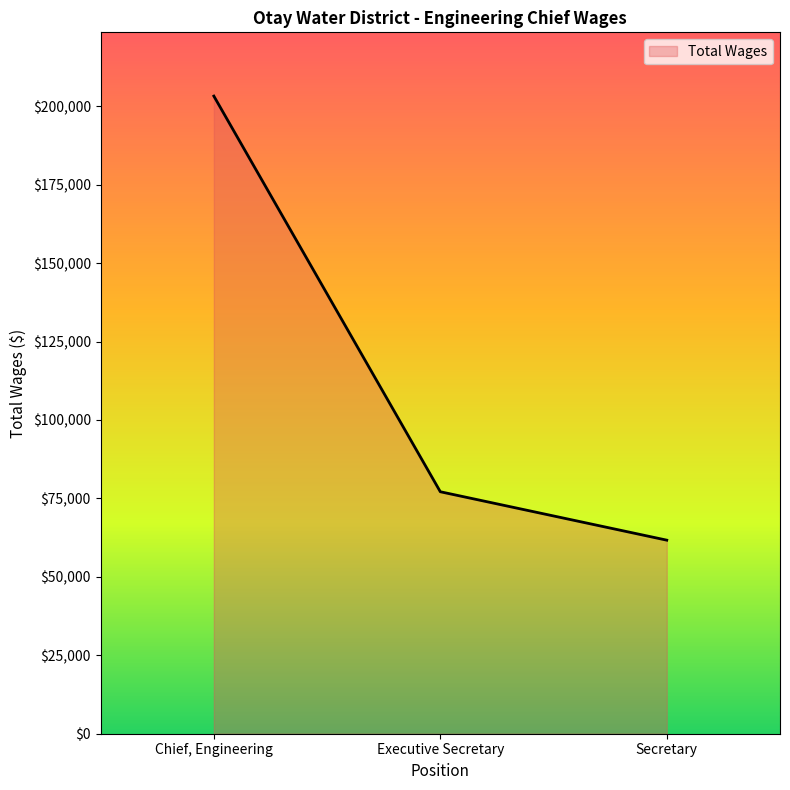

The chart shows a value of 77136 at Executive Secretary. True or false?

True